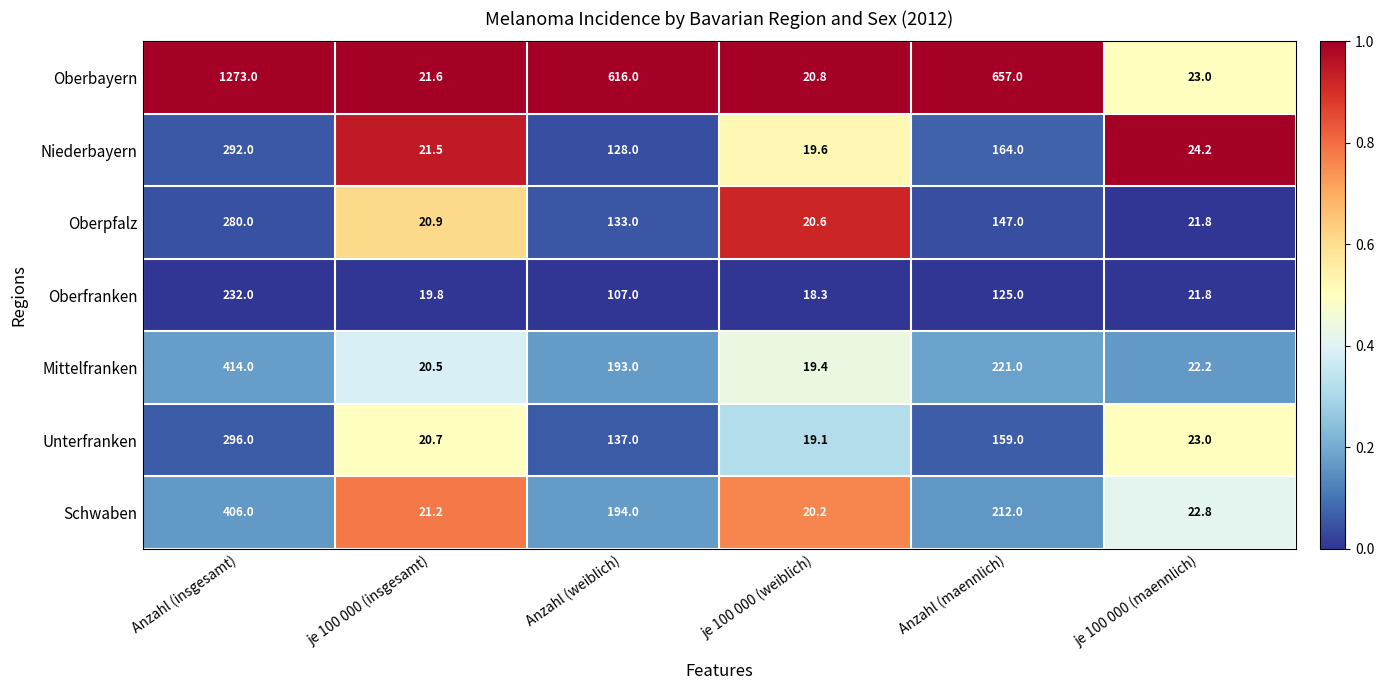

What is the greatest value displayed?

1273.0